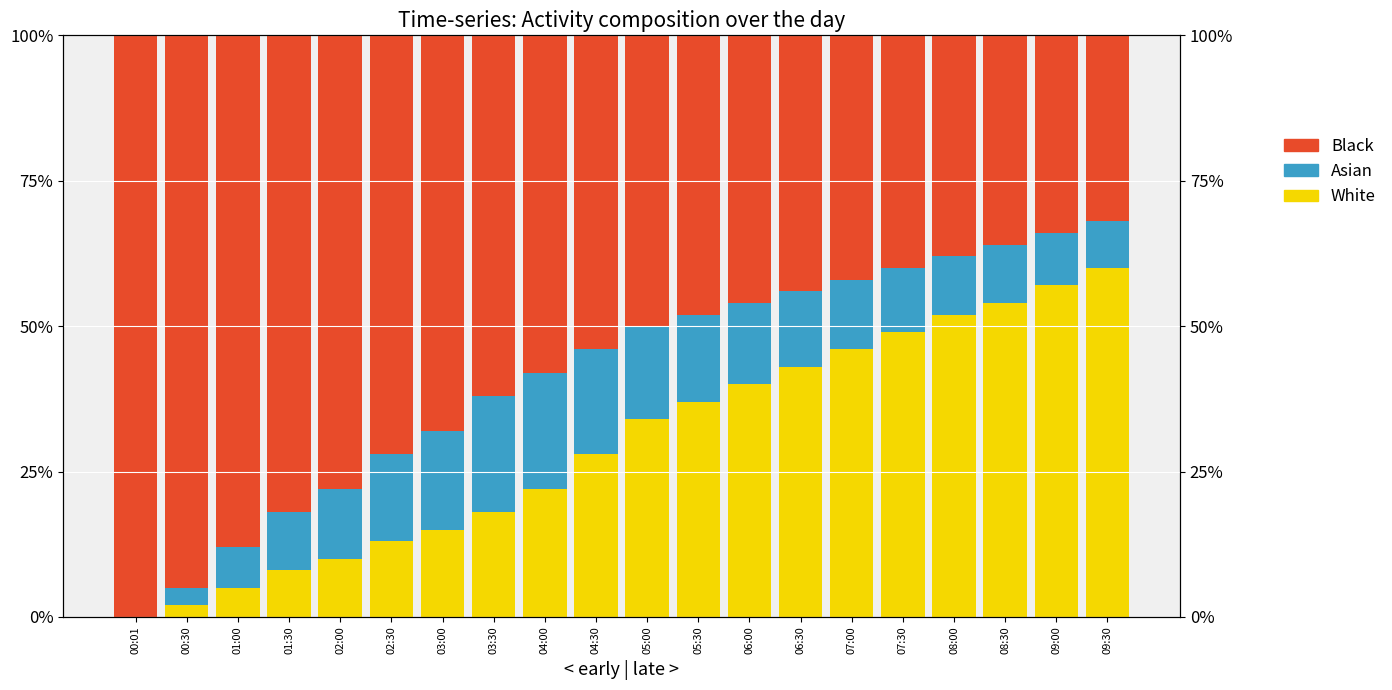

How many groups of bars are there?

20